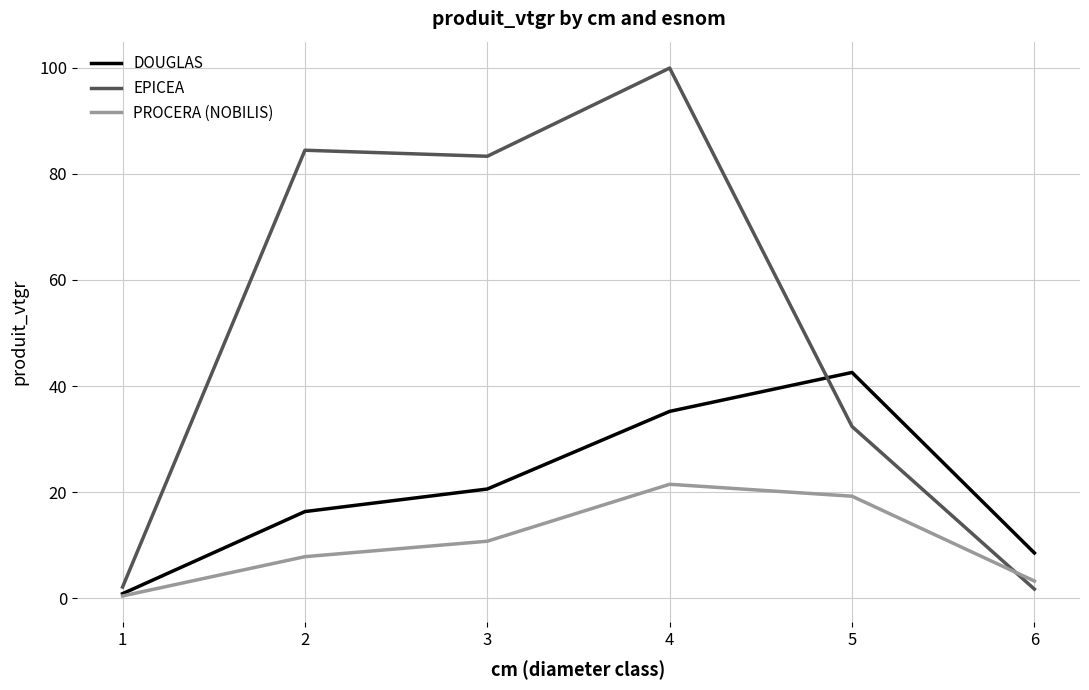

At which label is EPICEA closest to 50?

5